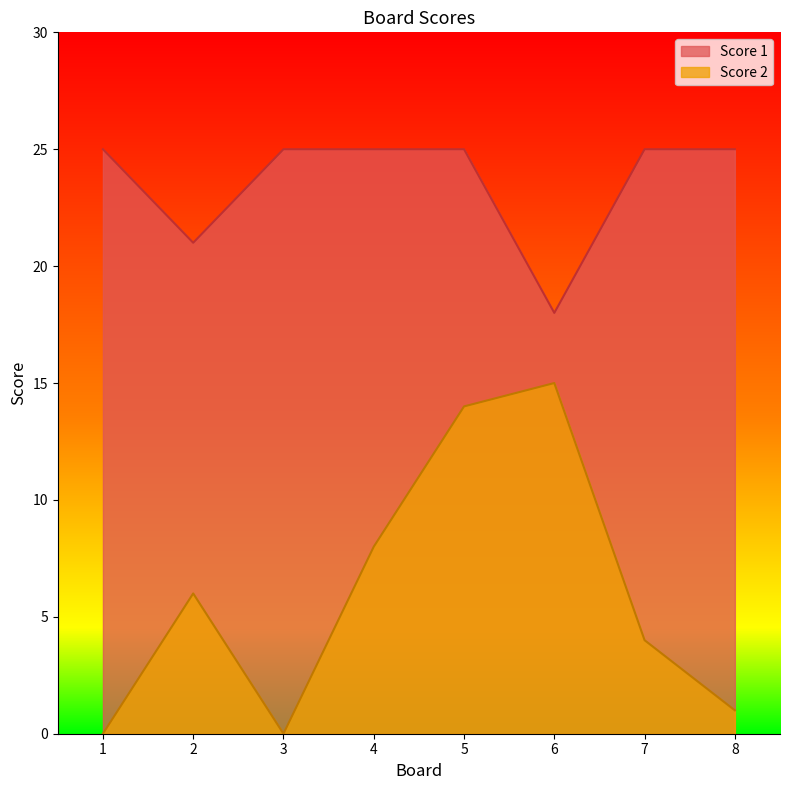

The Score 2 series shows 0 at 3. True or false?

True